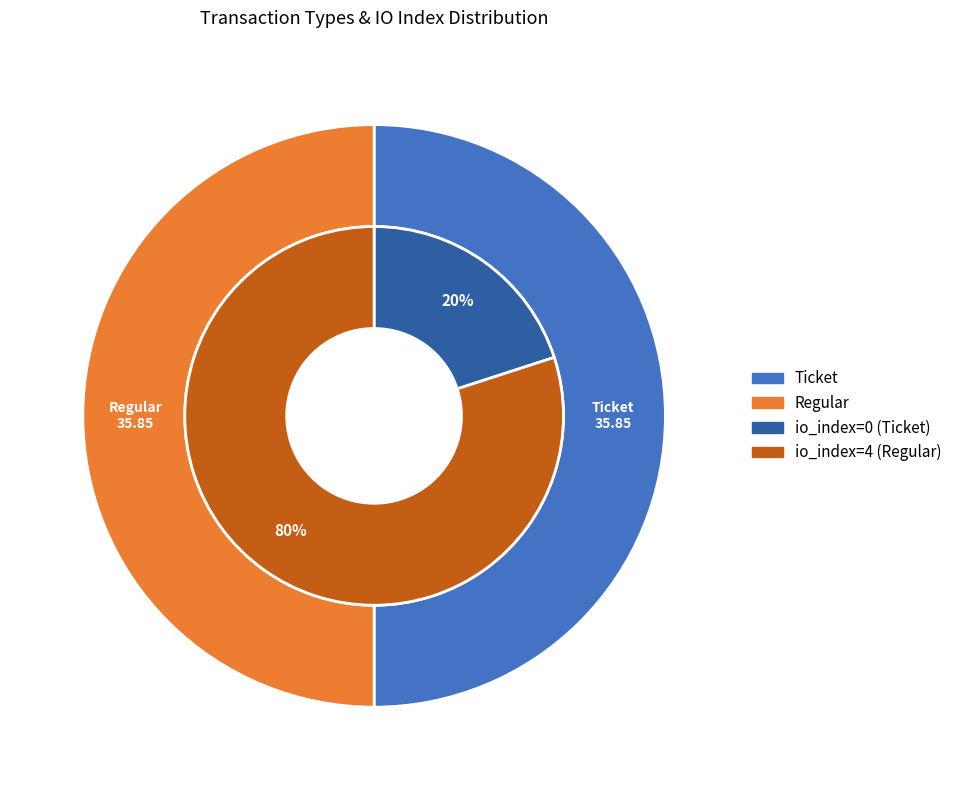

Which category accounts for the majority?

Regular